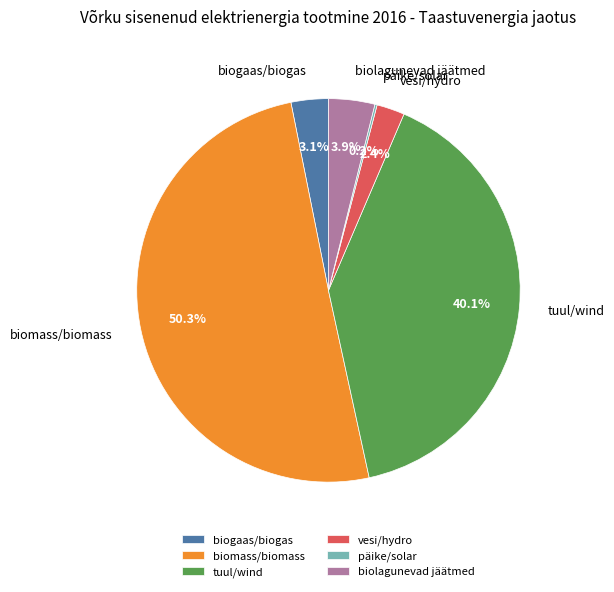

Combined, what portion of the pie is biogaas/biogas and vesi/hydro?

5.5%